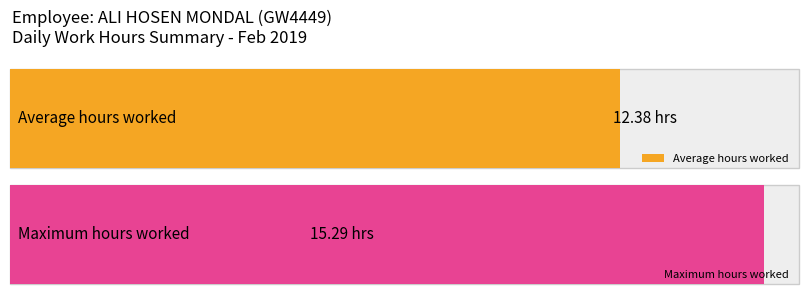

At how many categories does at least one series exceed 15?

1